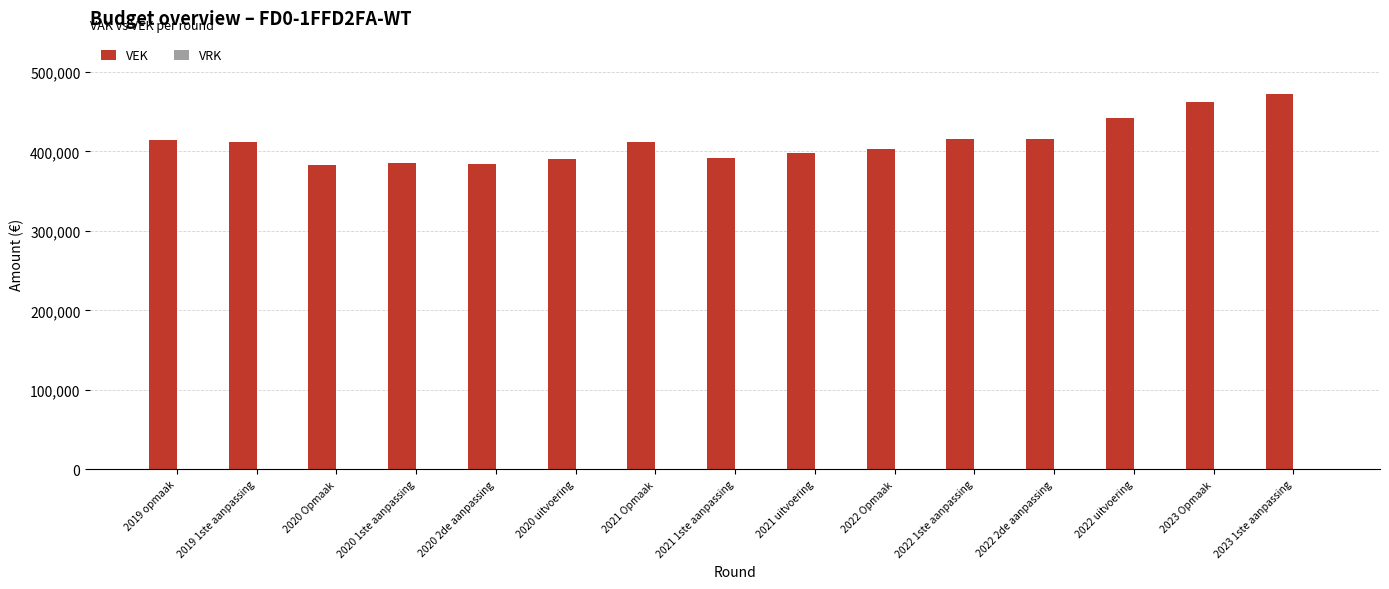

What is the sum of the values at 2021 Opmaak and 2019 1ste aanpassing?

822692